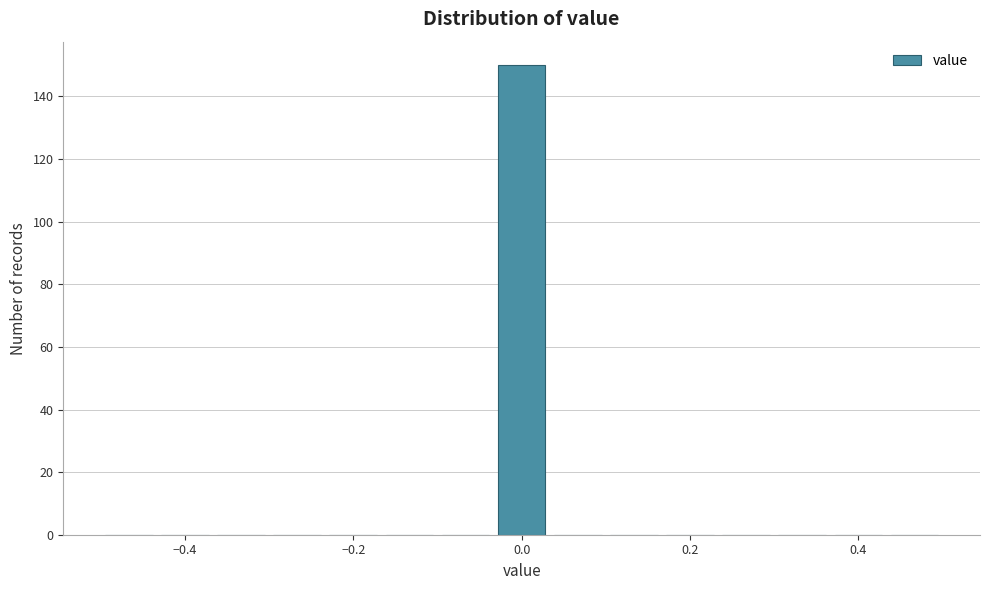

Read against the x-axis, roughly where is the centre of the tallest bar?

0.00